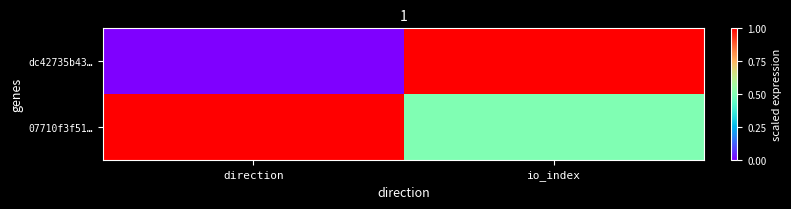

Which series has the largest total across all categories?

07710f3f51…